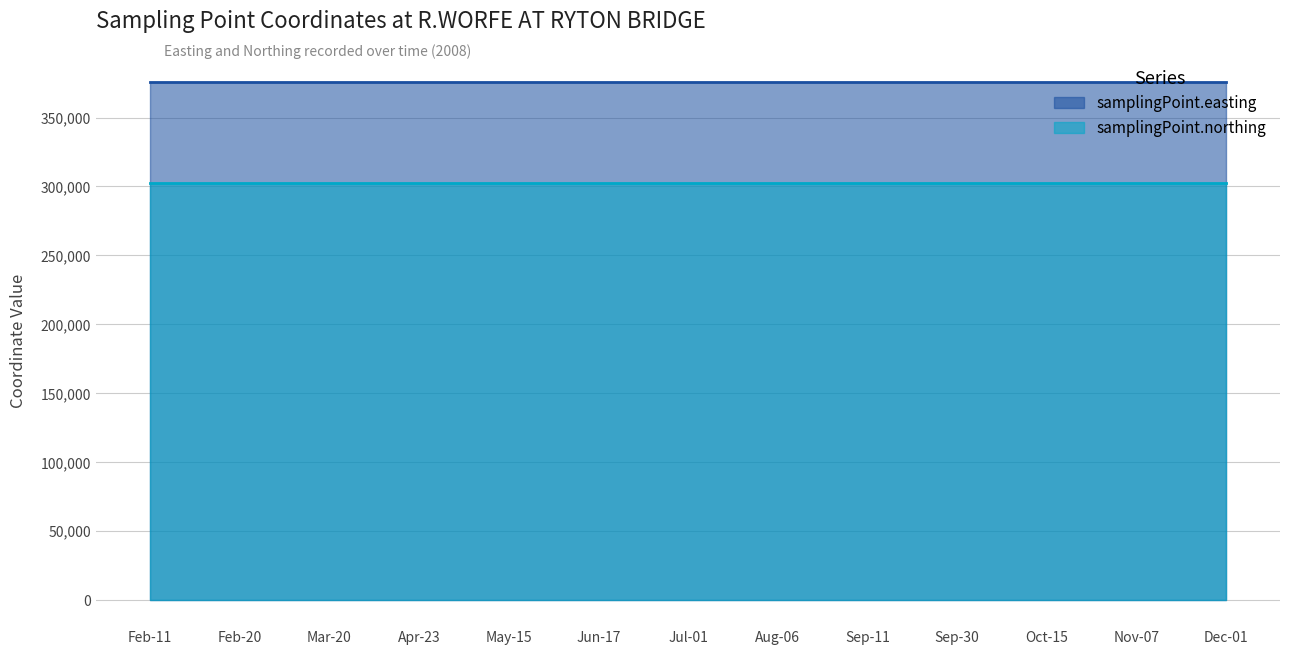

Does the chart have visible grid lines?

Yes